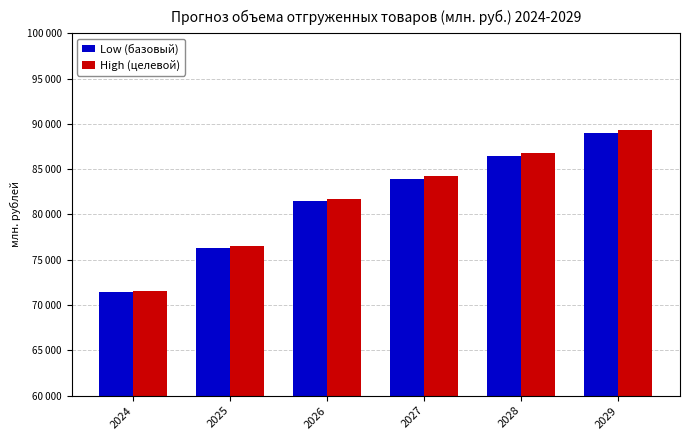

What is the total value across all series at 2027?

168098.5